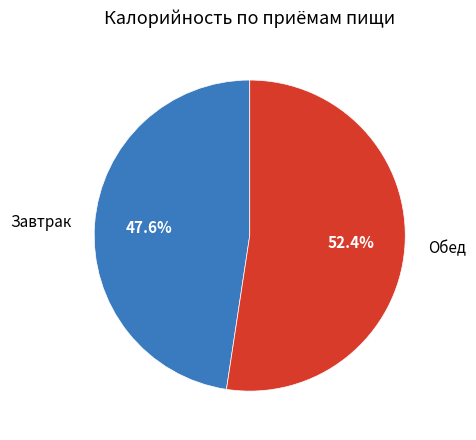

Is it true that Обед is 52% of the pie?

True